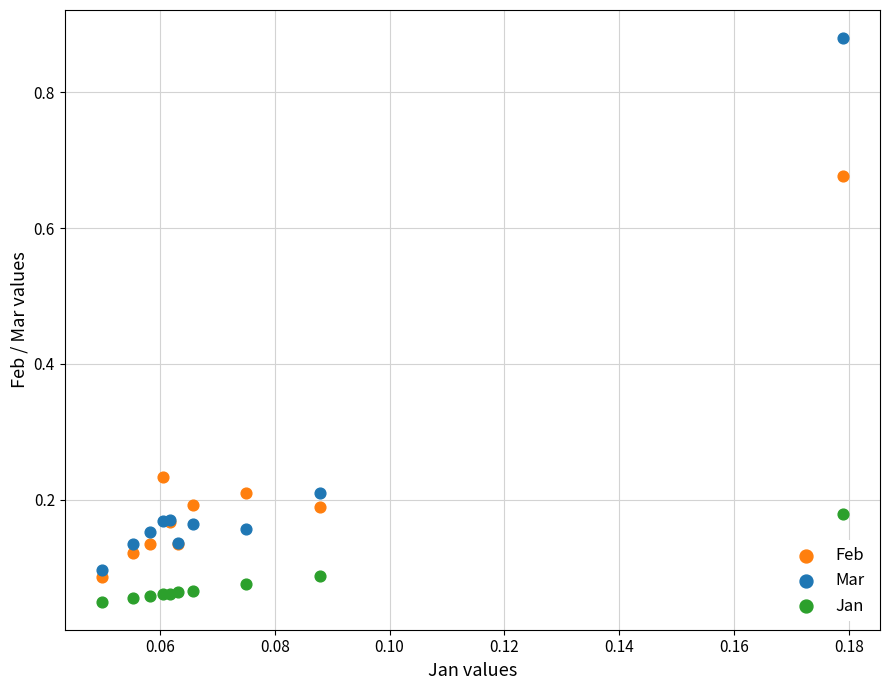

Which series has the largest Y range (max minus min)?

Mar